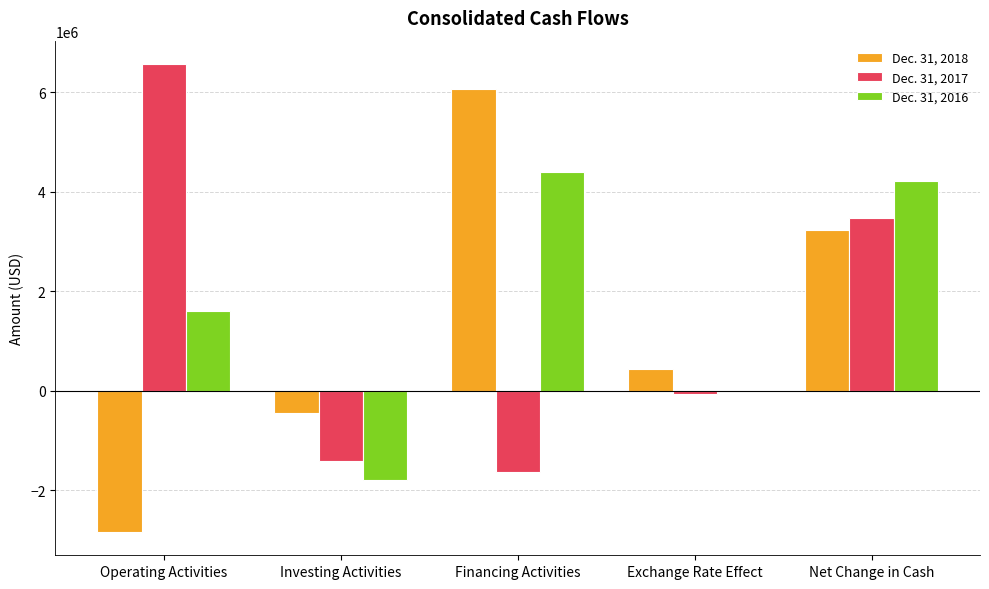

Reading left to right, extract all data points from this chart.

Dec. 31, 2018: -2833234	-435458	6063054	442591	3236953
Dec. 31, 2017: 6563547	-1403690	-1624187	-63208	3472462
Dec. 31, 2016: 1612505	-1786849	4400973	-11381	4215248